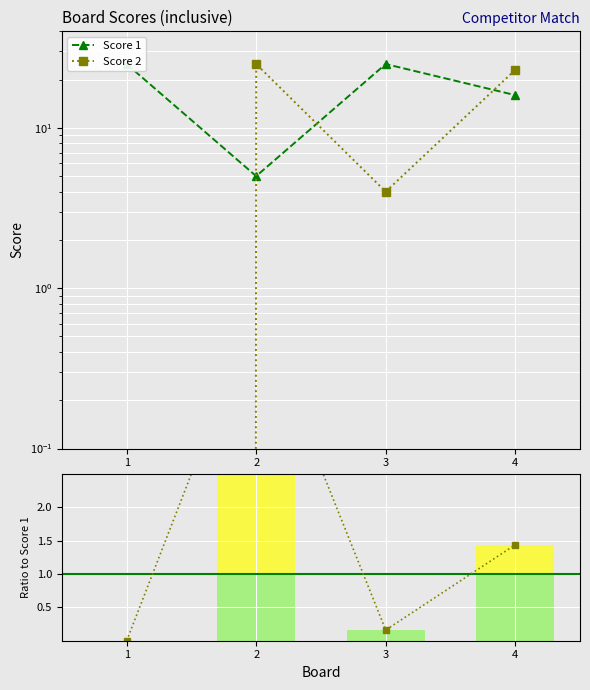

Reading left to right, extract all data points from this chart.

Score 1: 25.0	5.0	25.0	16.0
Score 2: 0.0	25.0	4.0	23.0
Score 2 / Score 1 line: 0.0	5.0	0.2	1.4
Score 2 / Score 1: 0.0	5.0	0.2	1.4